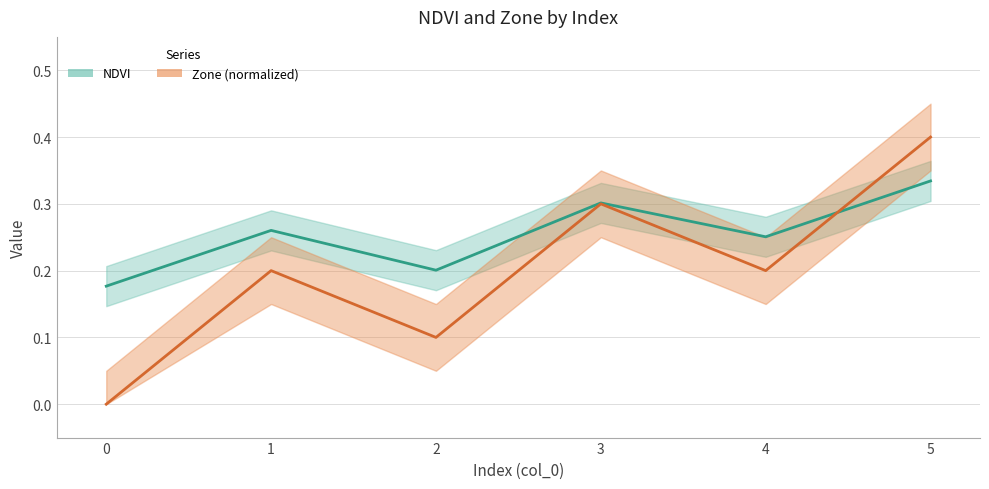

Is this an area chart (filled region under the line)?

No